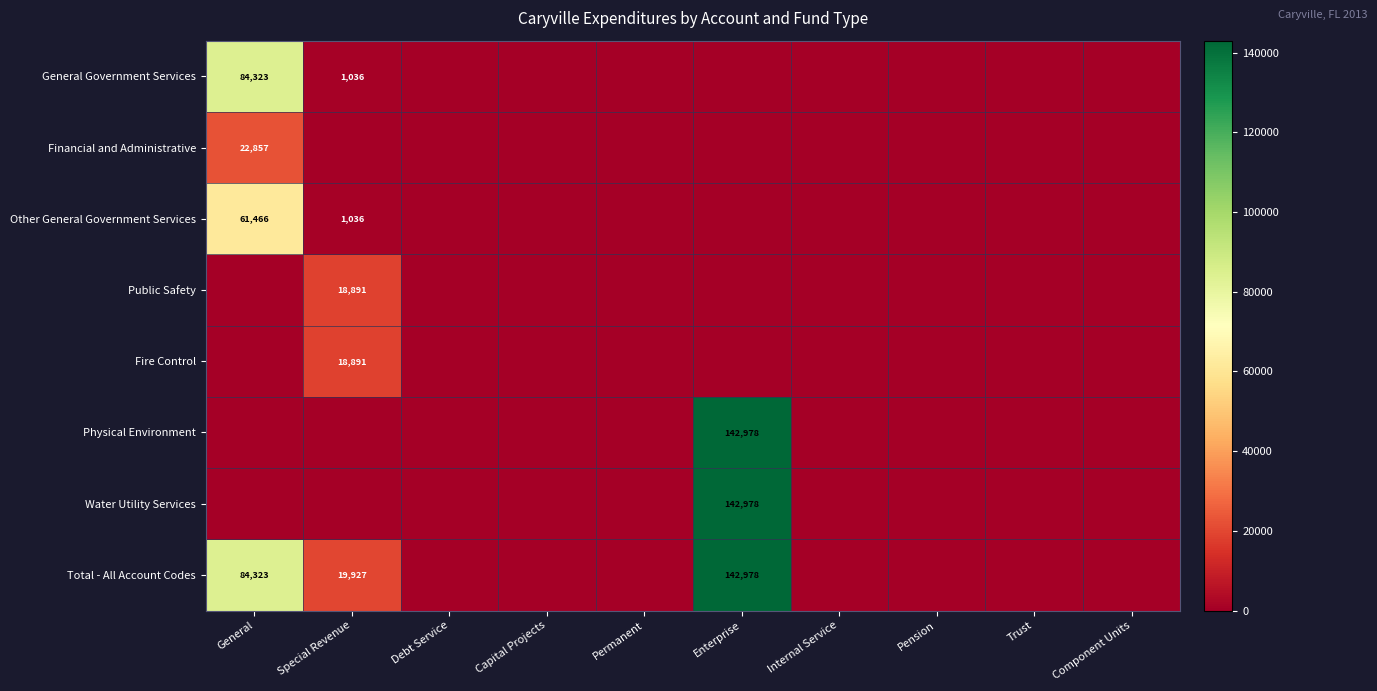

True or false: Total - All Account Codes has a value of 142978 at Enterprise.

True